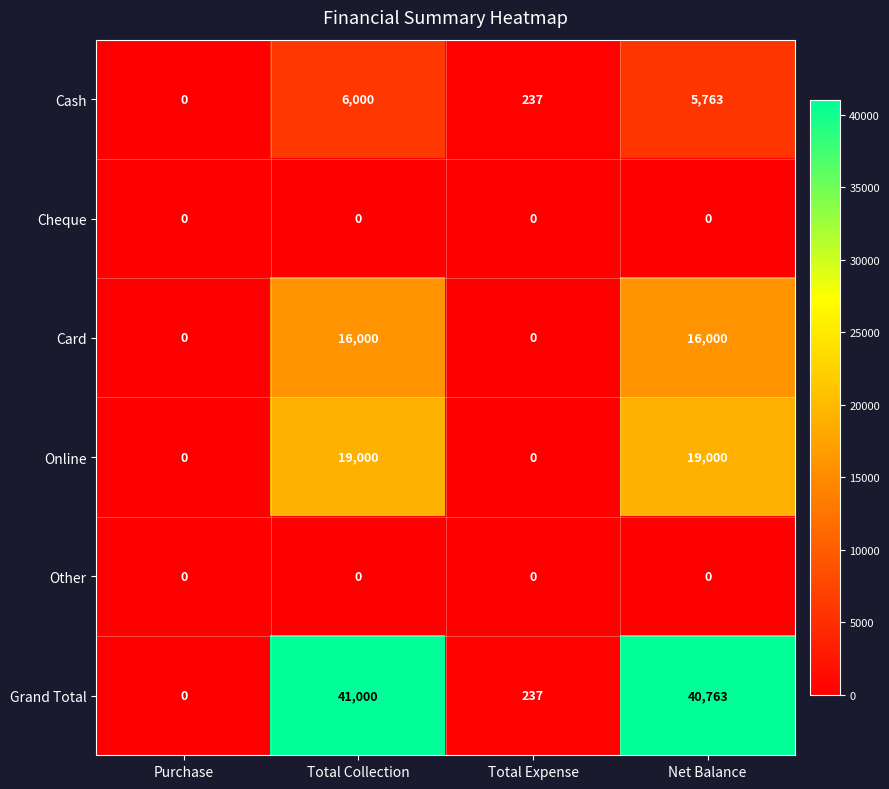

Reading left to right, extract all data points from this chart.

Cash: 0	6000	237	5763
Cheque: 0	0	0	0
Card: 0	16000	0	16000
Online: 0	19000	0	19000
Other: 0	0	0	0
Grand Total: 0	41000	237	40763